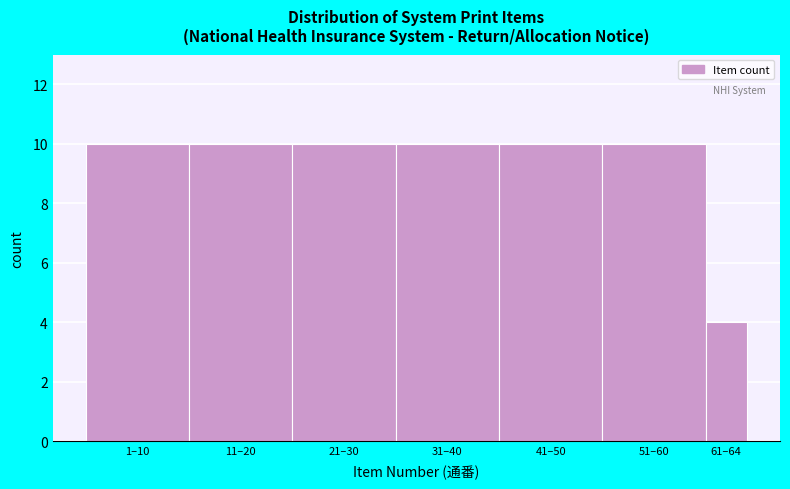

Reading left to right, extract all data points from this chart.

10	10	10	10	10	10	4